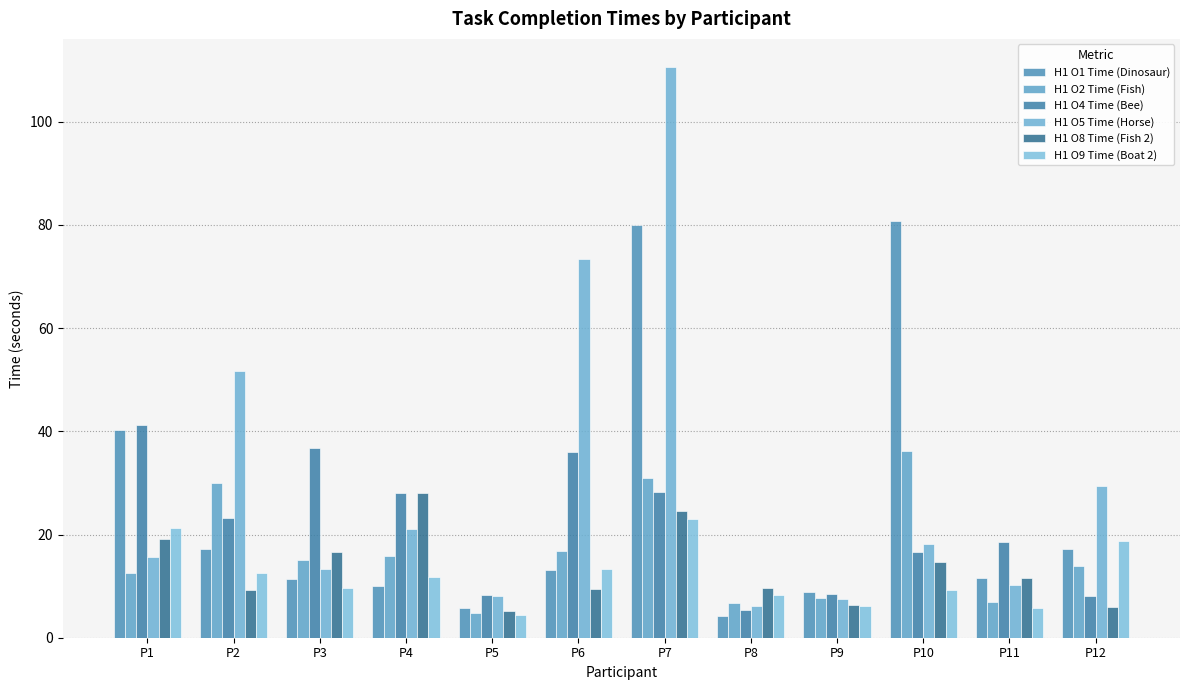

What is the difference between the highest and lowest values at P11?

12.8